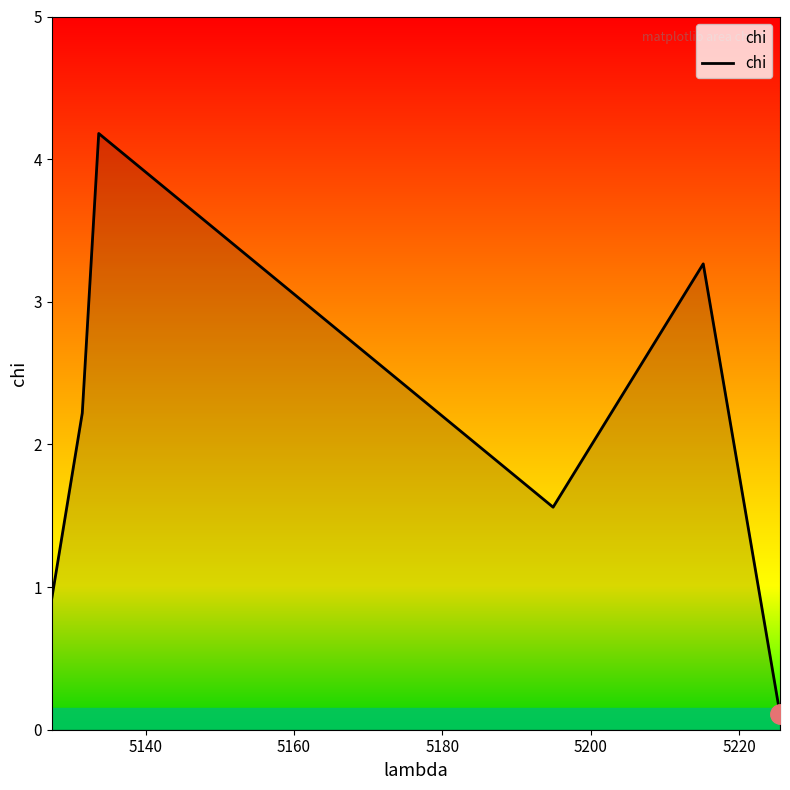

How many interior local valleys (lower than both neighbors) does the data have?

1